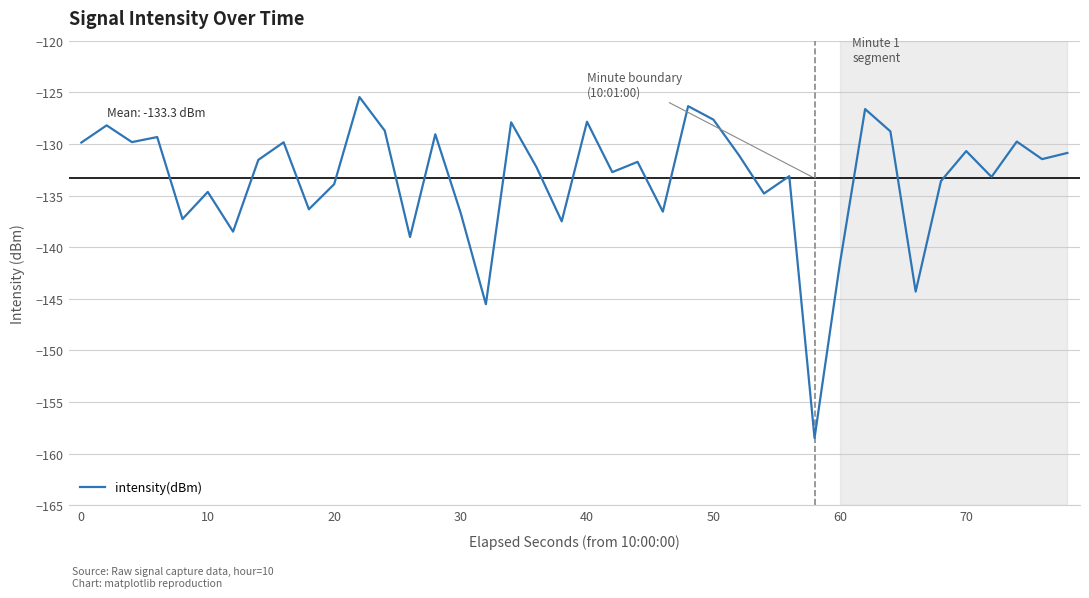

What is the difference between the maximum and minimum values?

33.0